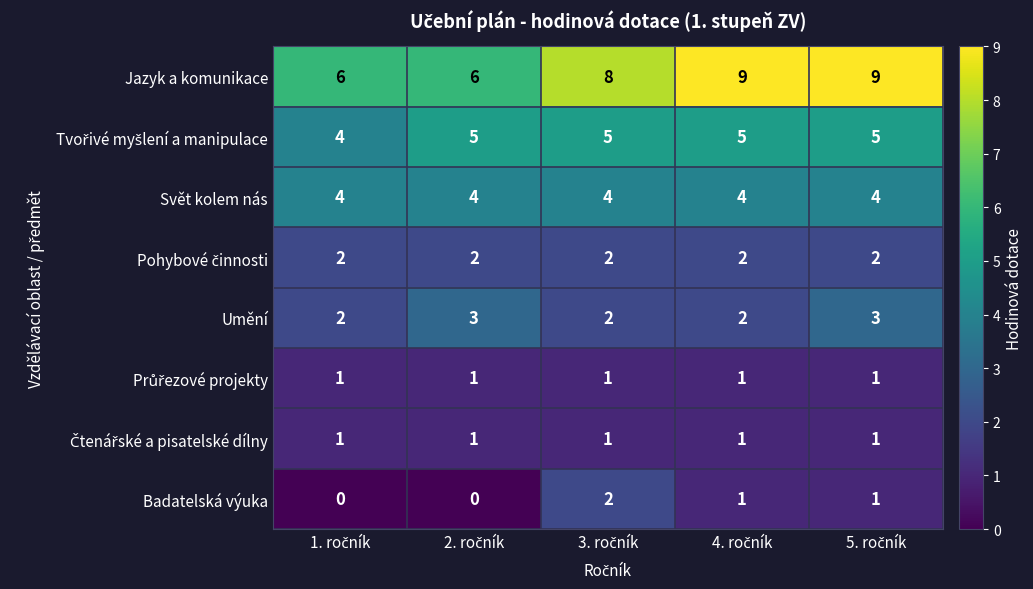

Which series has the largest range (max minus min)?

Jazyk a komunikace